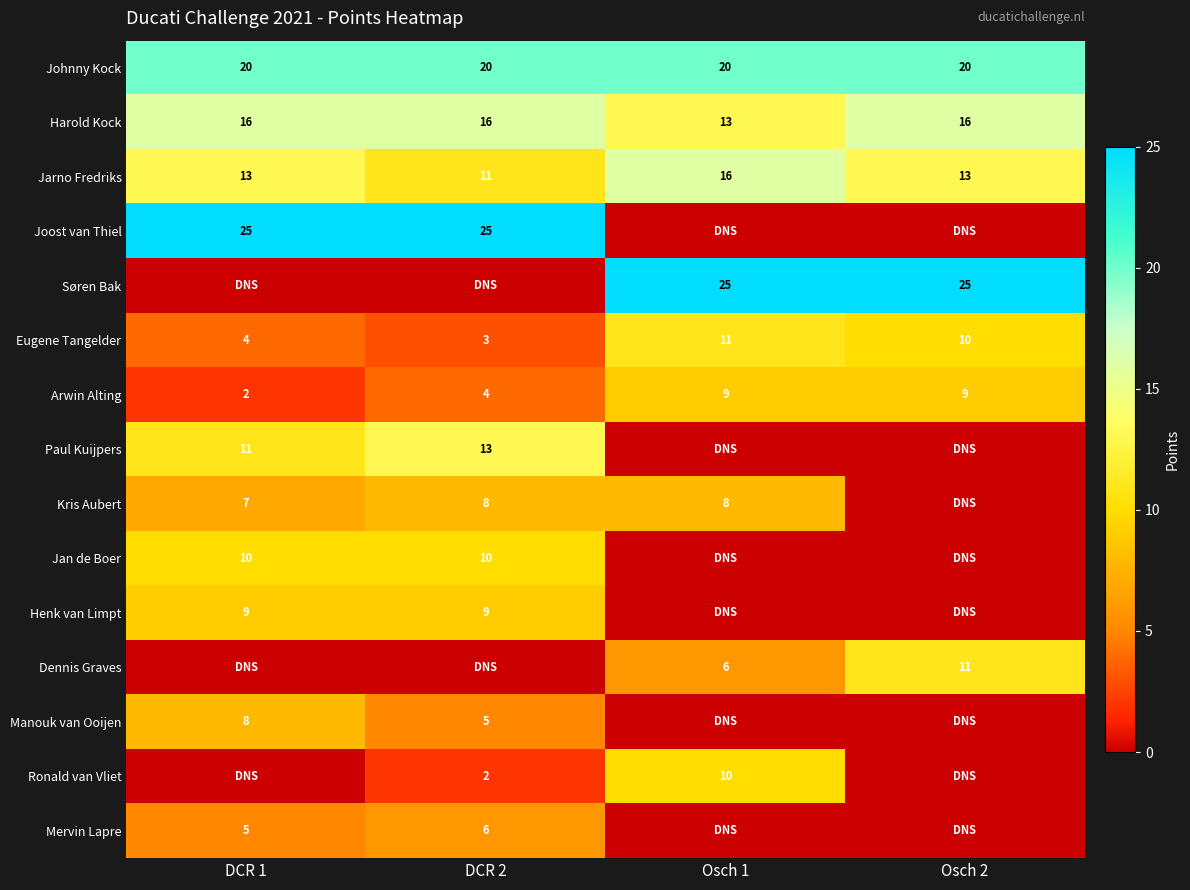

At which label is Eugene Tangelder closest to 7?

DCR 1